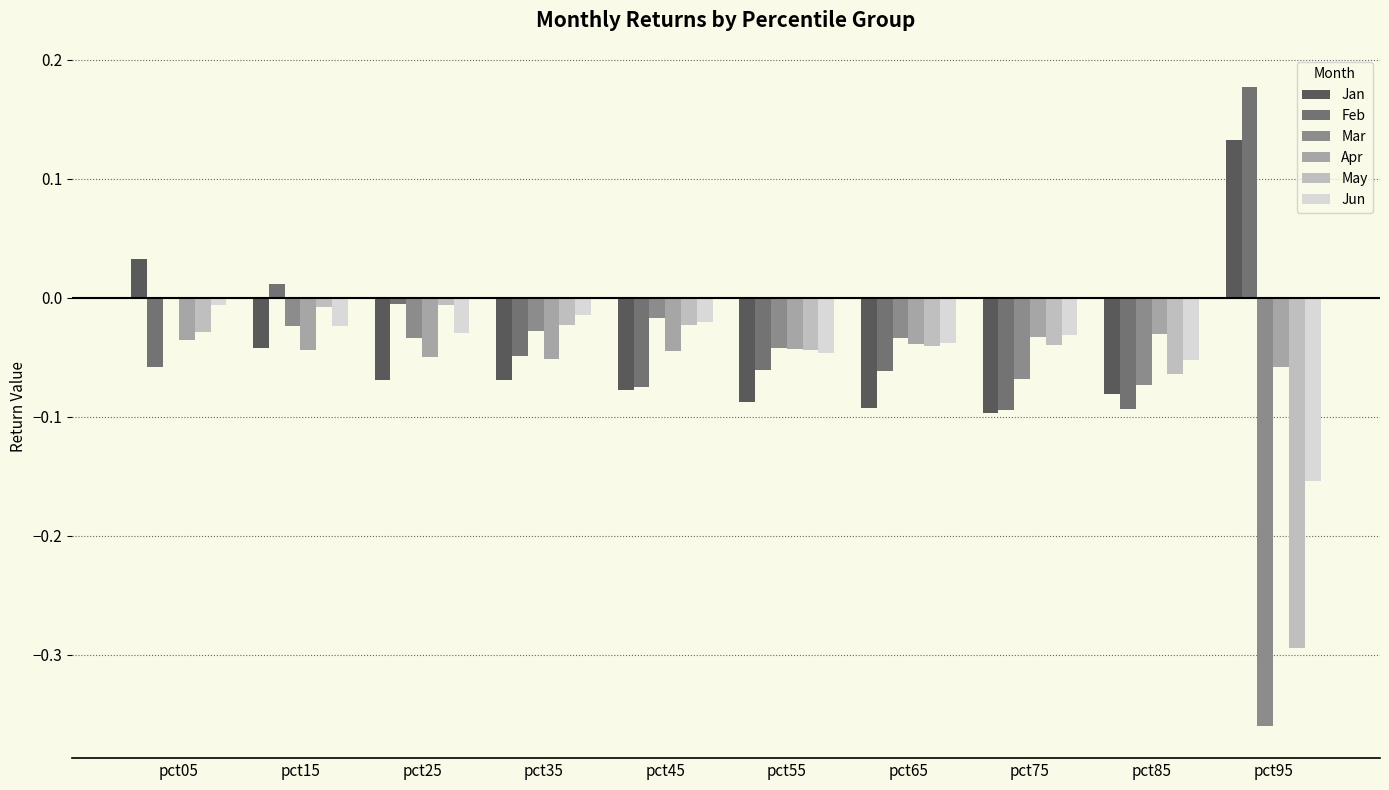

At which label does Jan reach its peak?

pct95